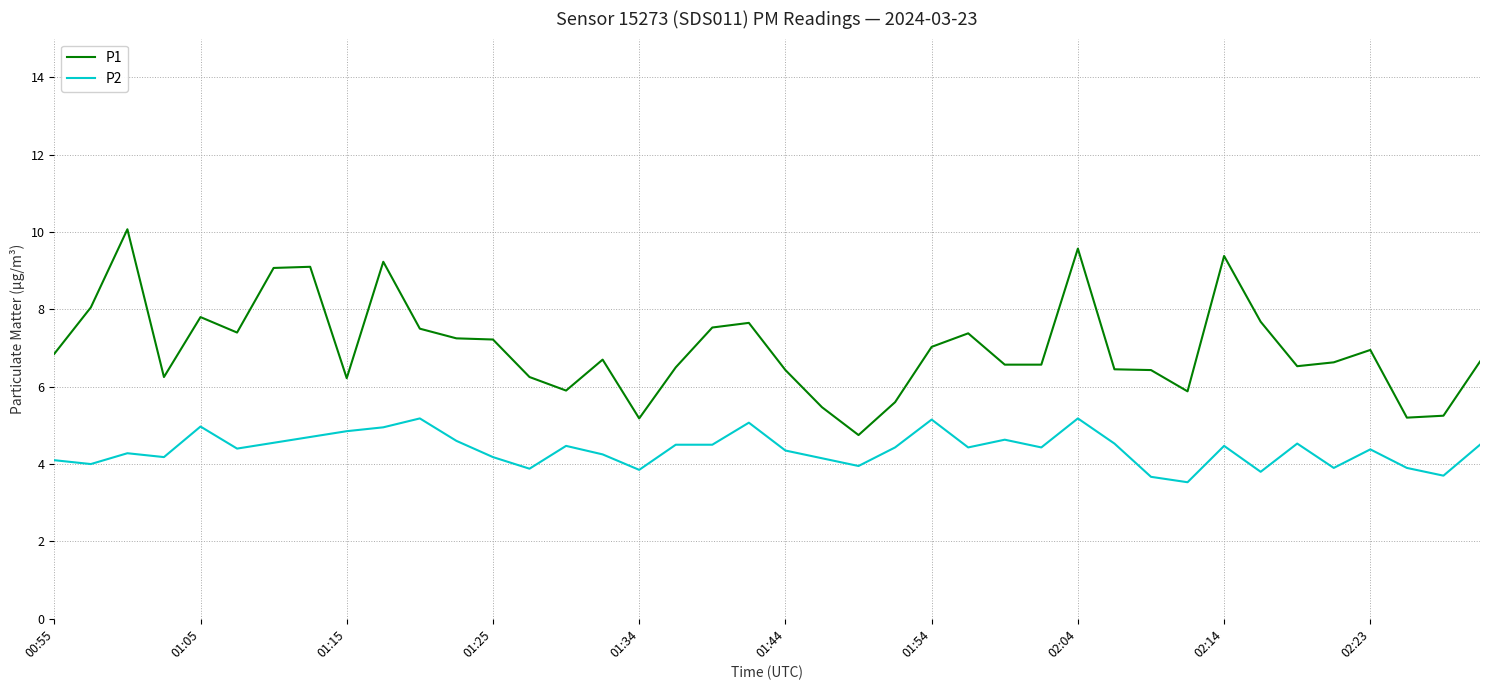

What is the minimum value for P2?

3.5